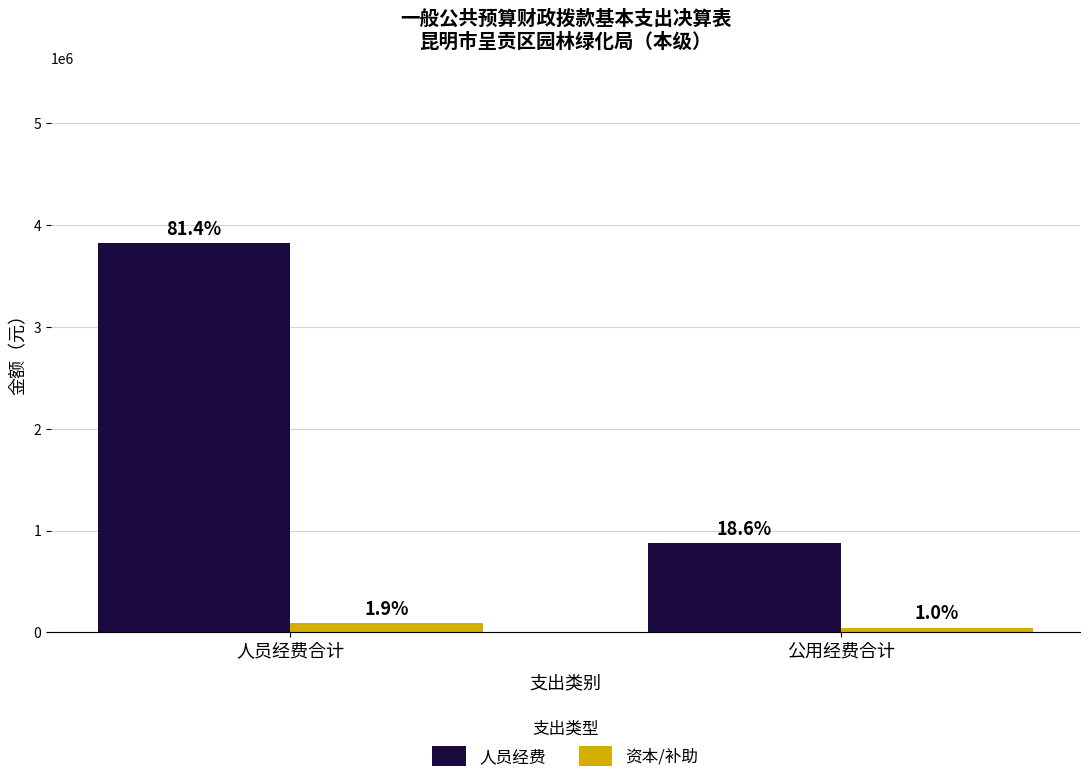

What are all the series names shown in the legend?

人员经费, 资本/补助